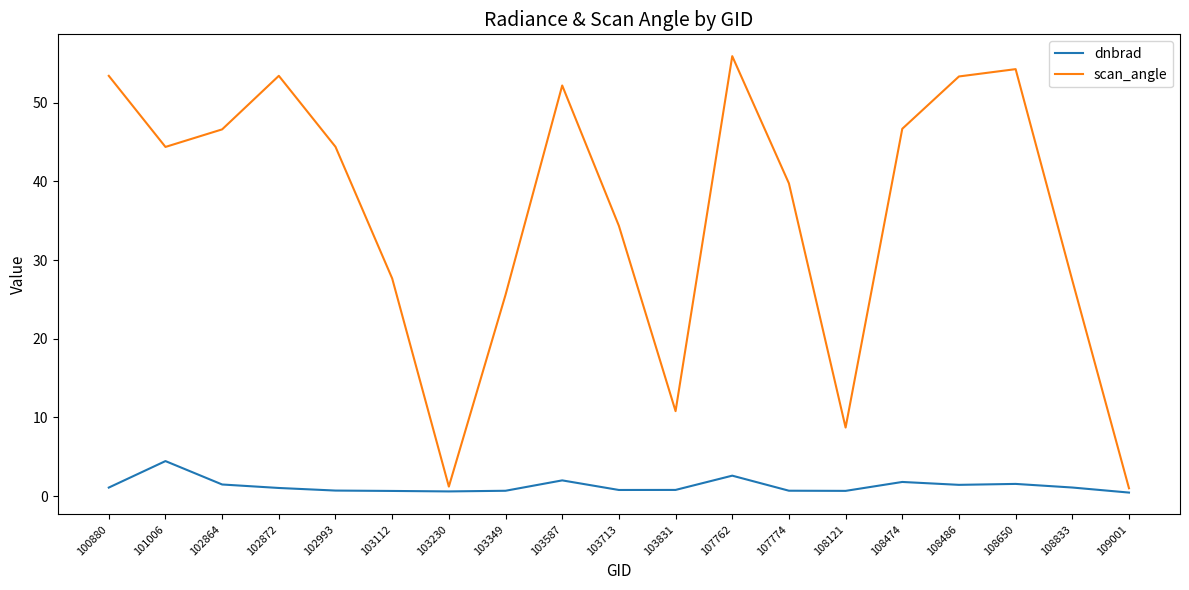

Read the dnbrad value at 107762.

2.6